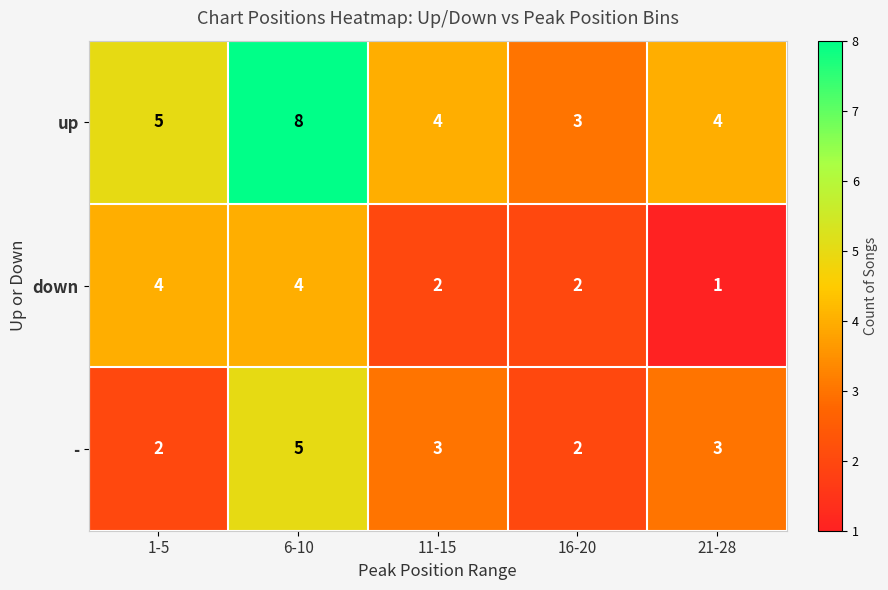

Is the value of - at 11-15 greater than the value of up at 21-28?

No